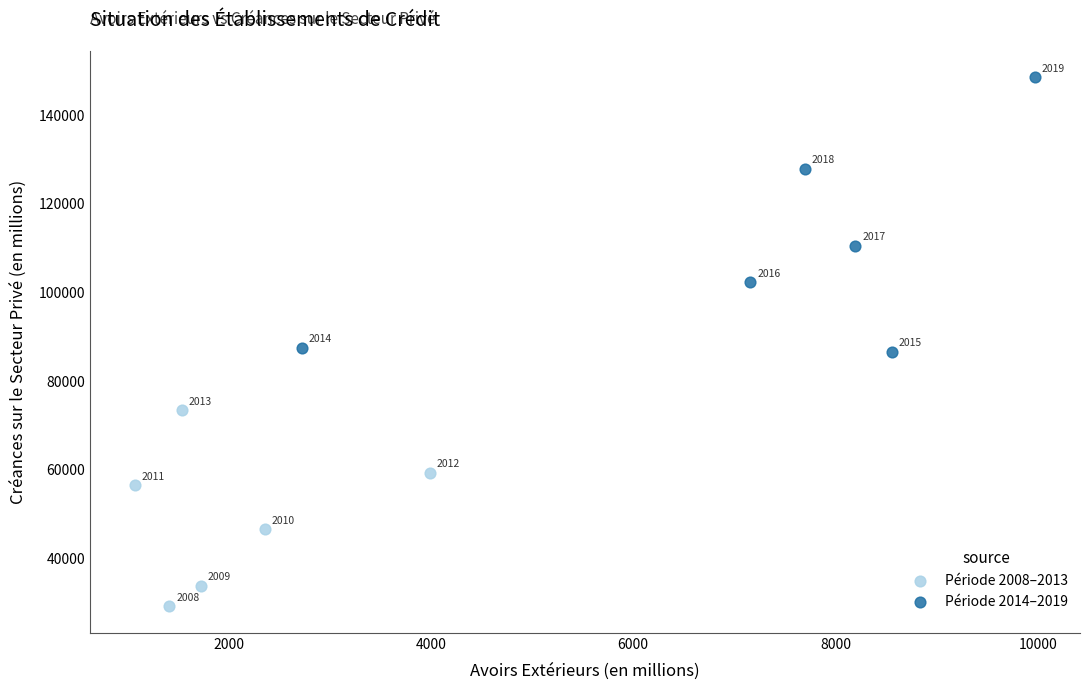

Which series reaches the minimum Y coordinate?

Période 2008–2013